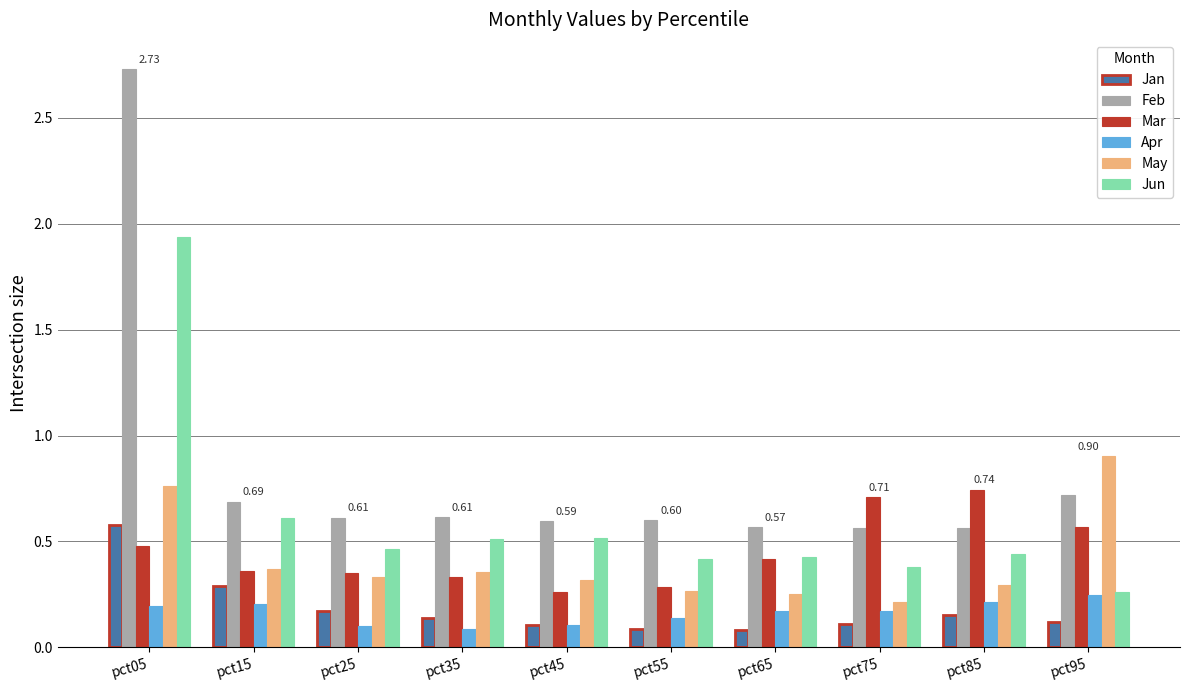

What is the total value across all series at pct75?

2.1